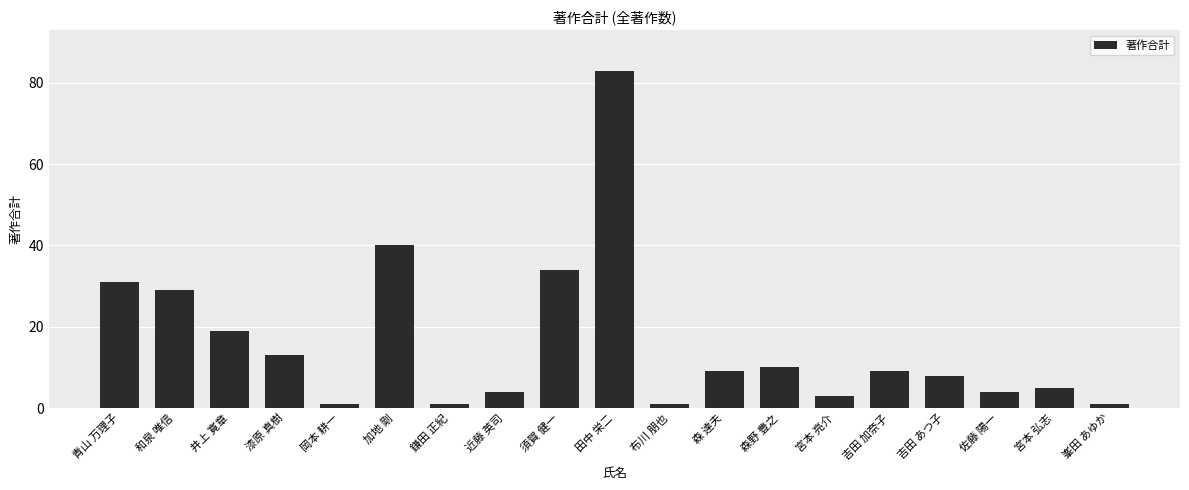

Which has a higher value, 岡本 耕一 or 吉田 加奈子?

吉田 加奈子